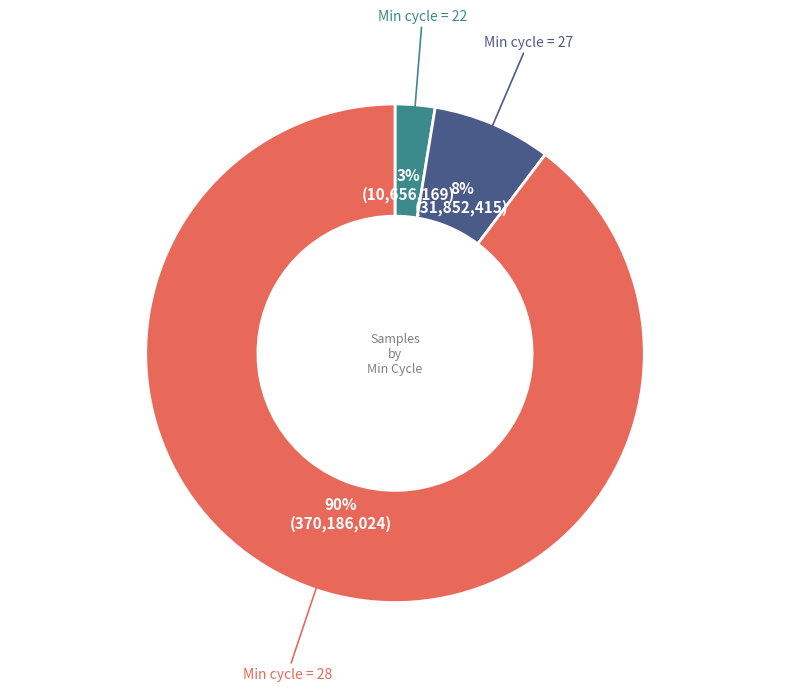

Is there any slice that represents more than half of the pie?

Yes